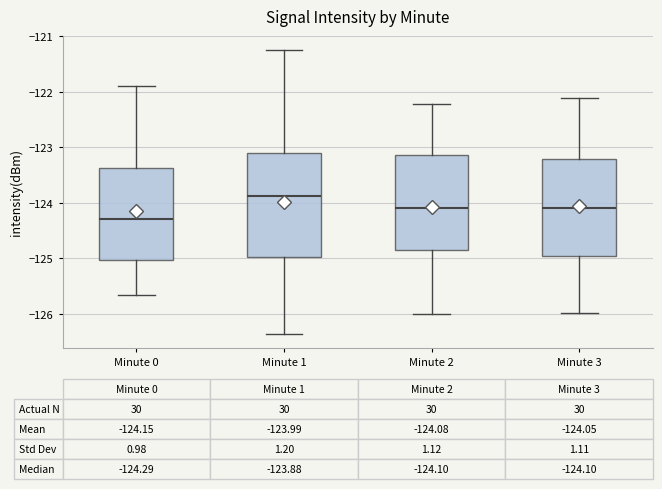

Which box's median line is the lowest?

Minute 0